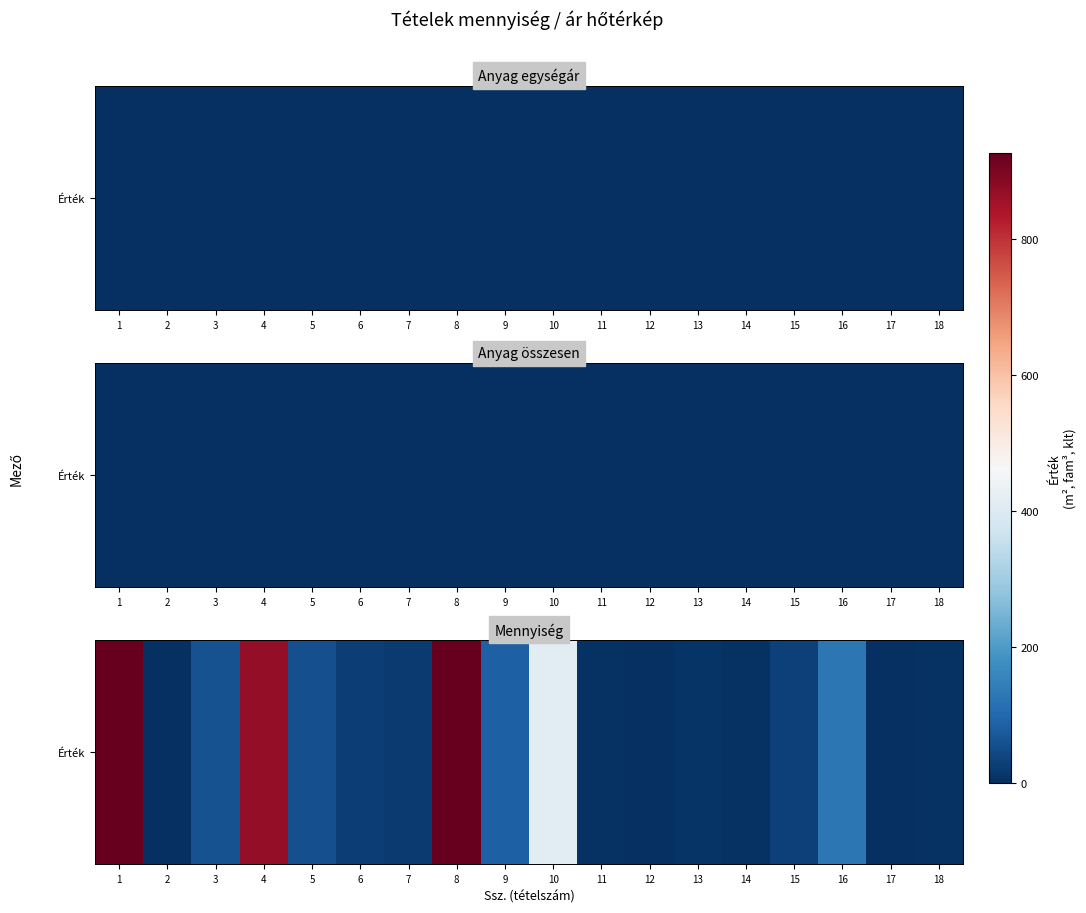

At which label does the data first exceed 30?

1